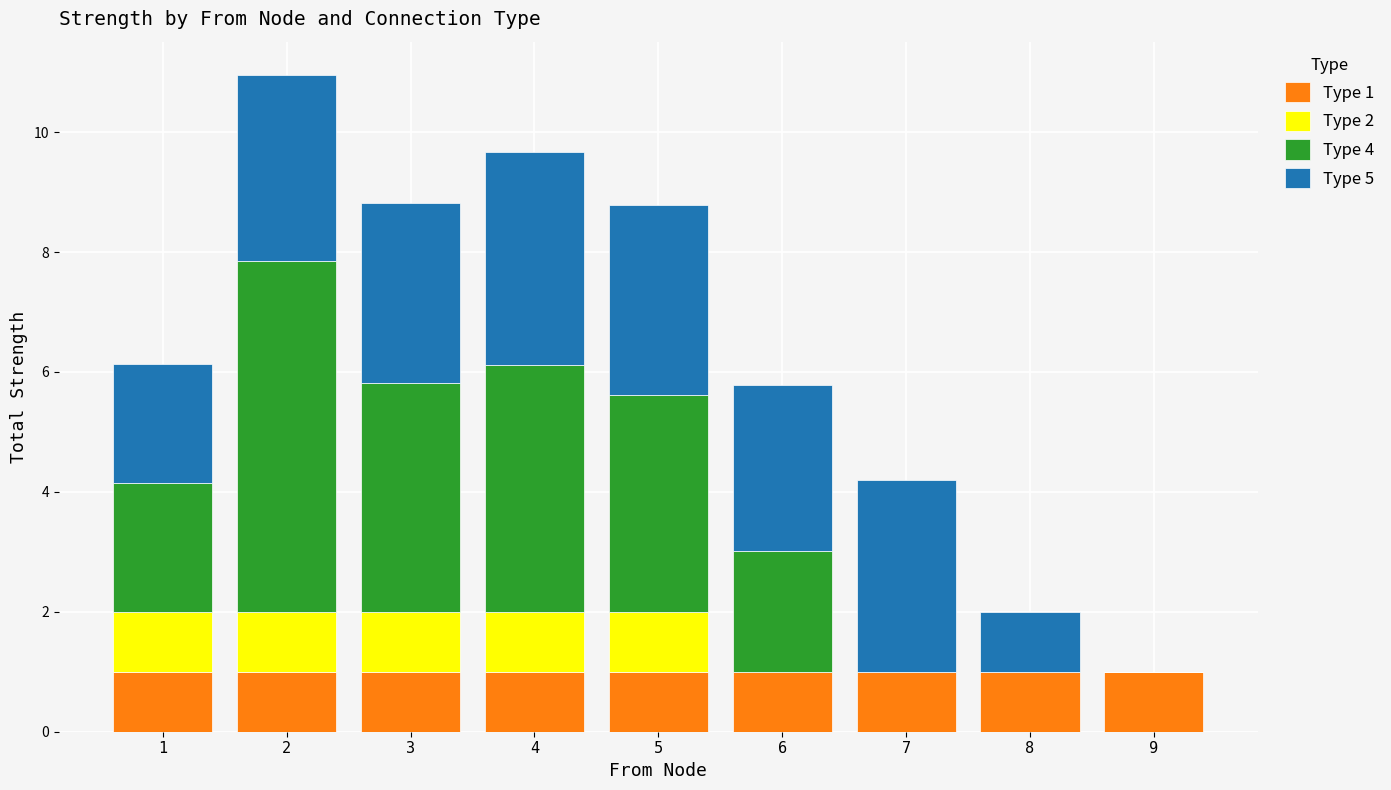

True or false: Type 1 has a value of 1.7 at 5.

False